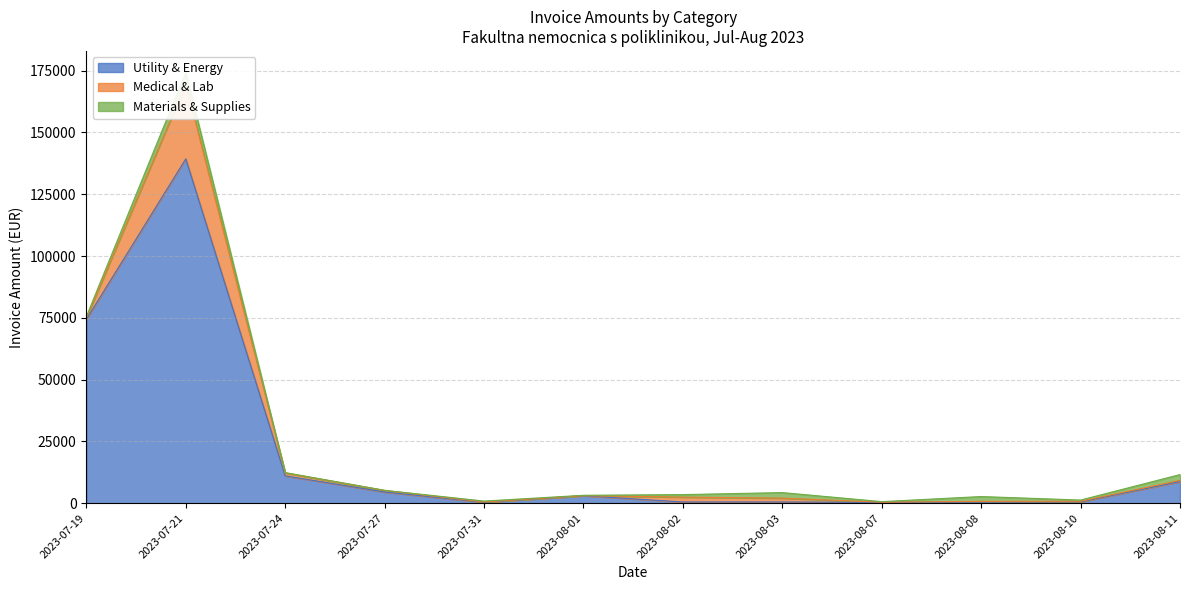

At which label is Materials & Supplies closest to 2344?

2023-08-11